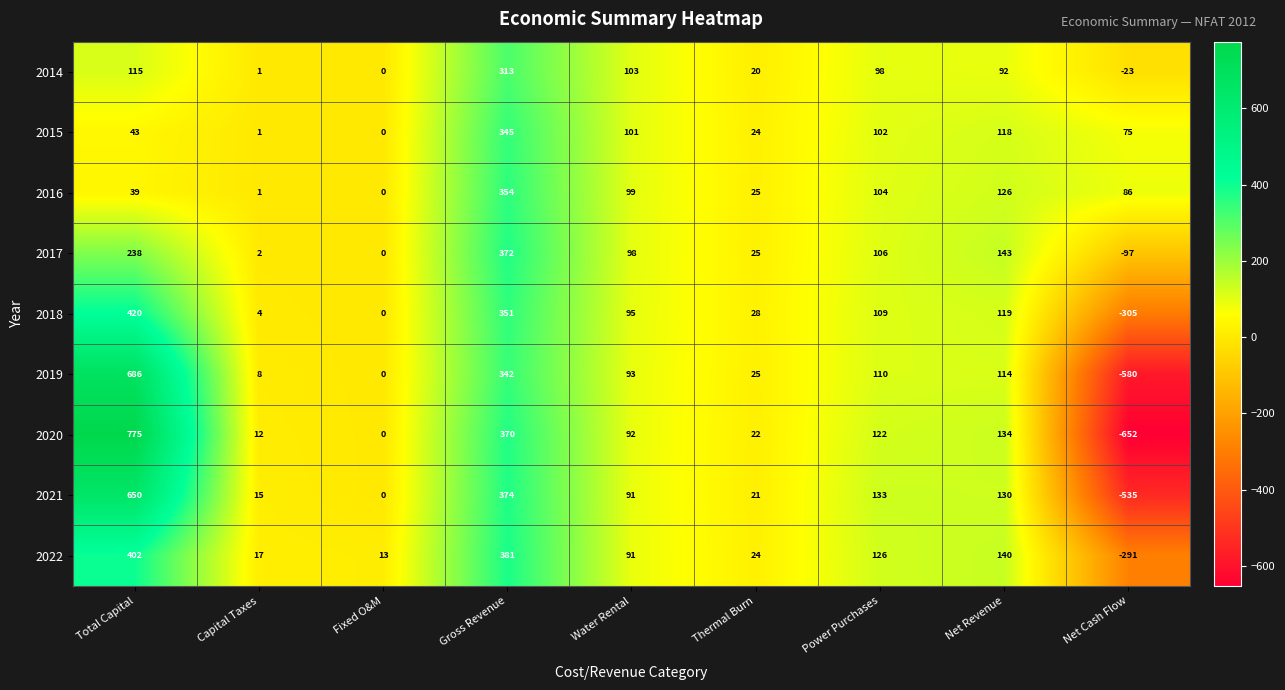

Rank the series at Net Cash Flow from lowest to highest value.

2020, 2019, 2021, 2018, 2022, 2017, 2014, 2015, 2016